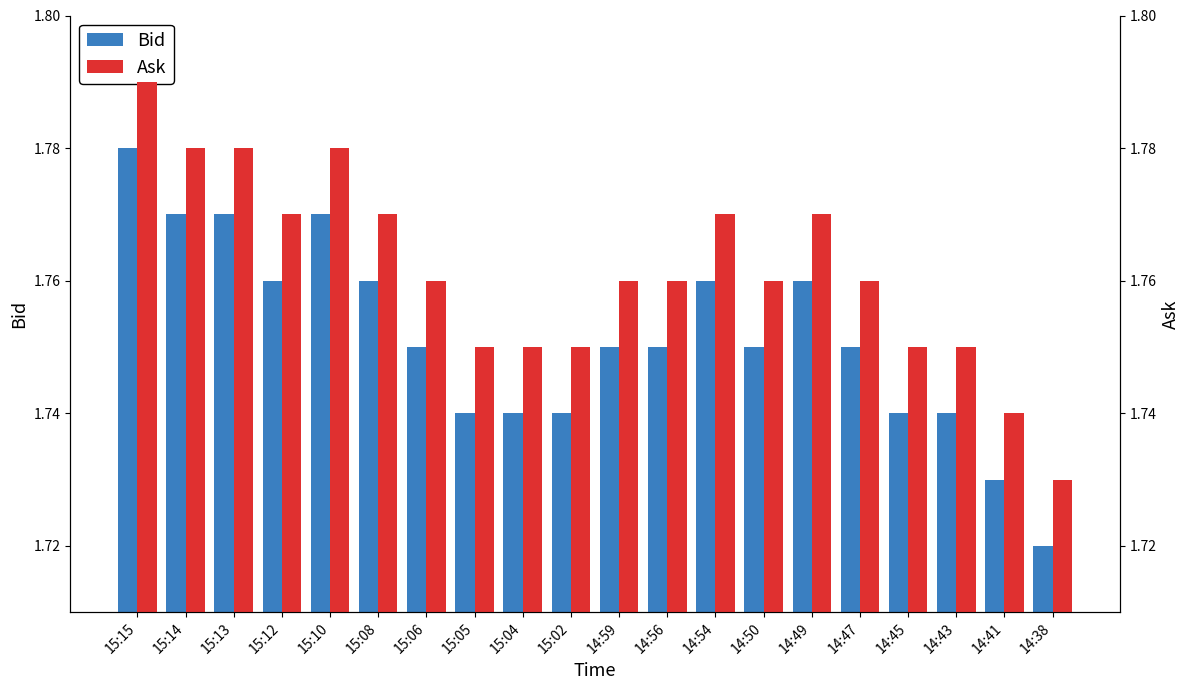

The value of Ask at 15:14 is 2.5. True or false?

False